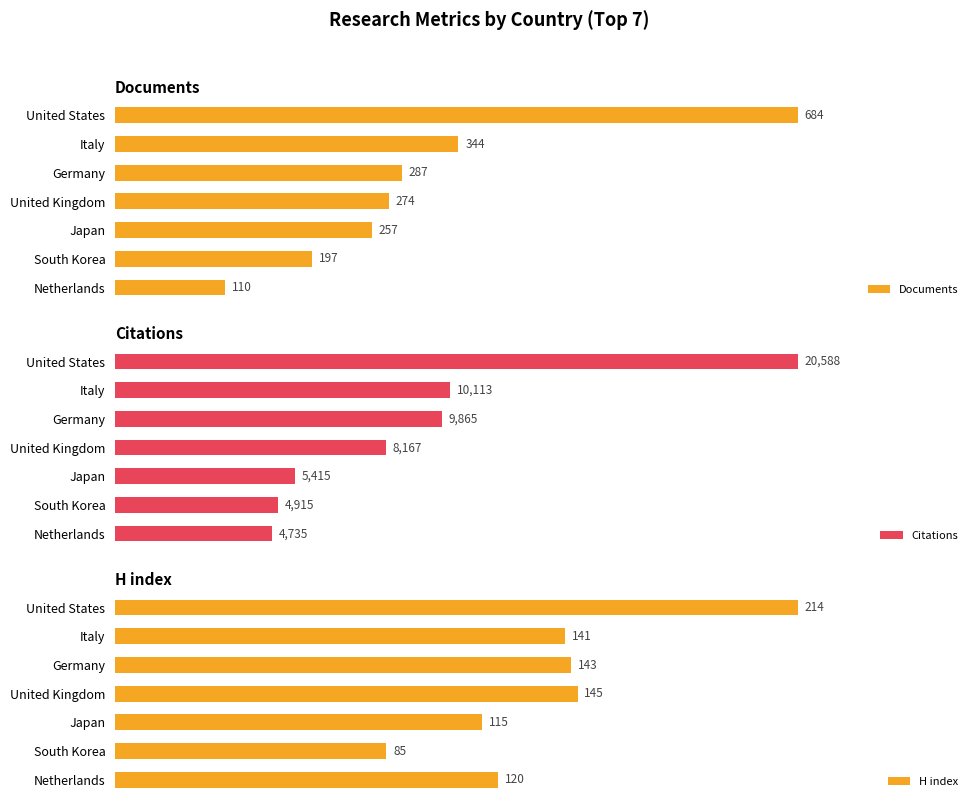

Which series has the largest range (max minus min)?

Citations